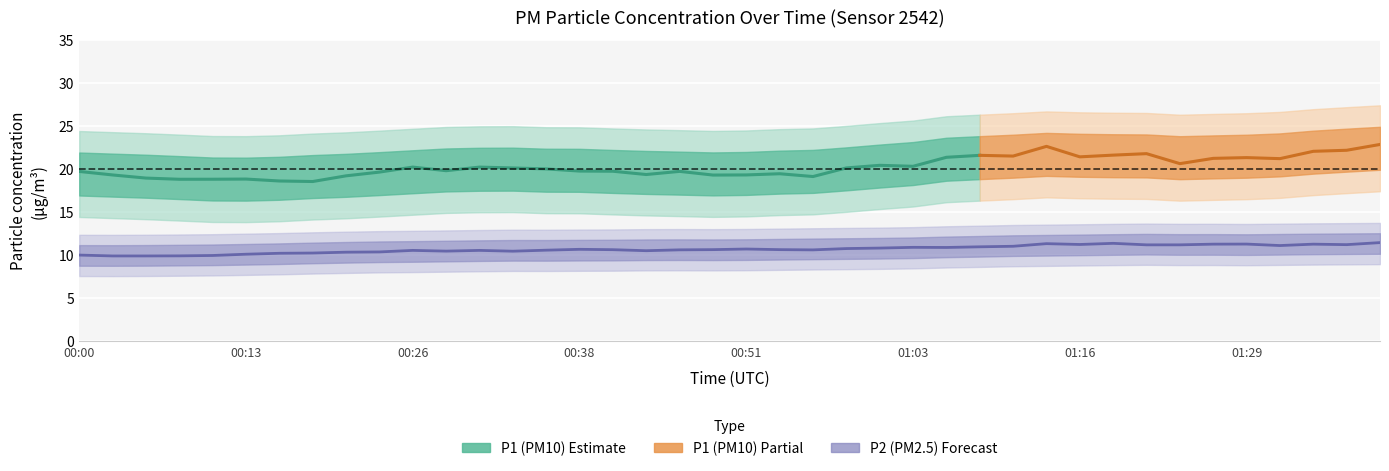

Which category has the lowest value across all series?

00:03